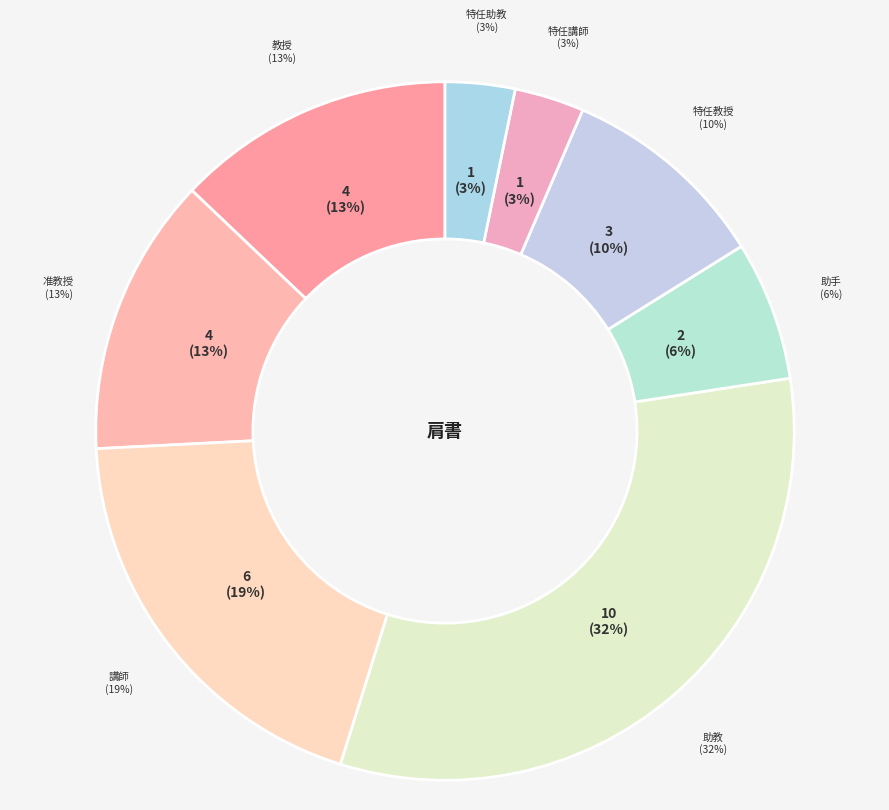

Approximately how many times larger is the value at 特任教授 compared to 特任助教?

3.0